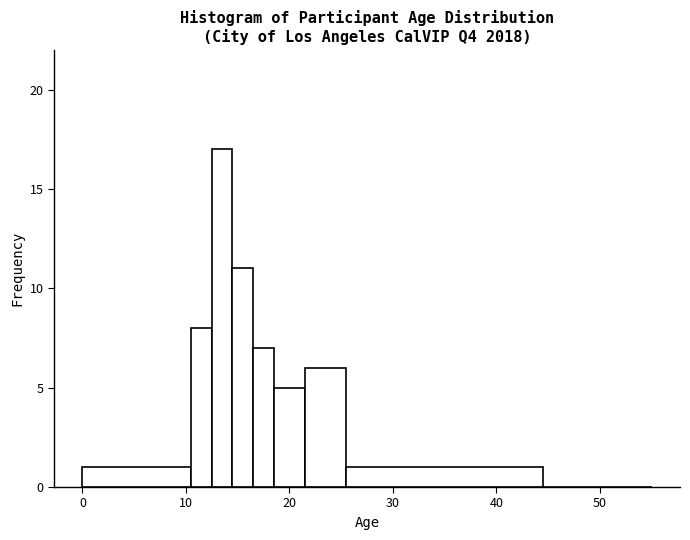

Read against the x-axis, roughly where is the centre of the tallest bar?

14